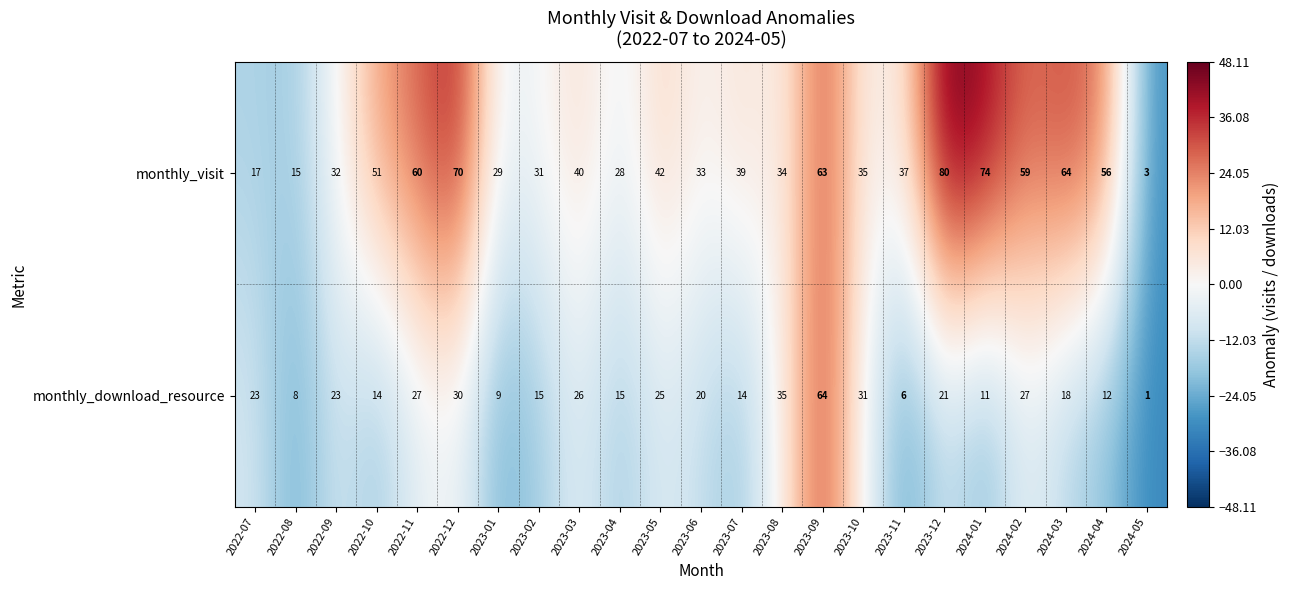

What value does the monthly_download_resource series have at 2022-09, to the nearest 5?

25